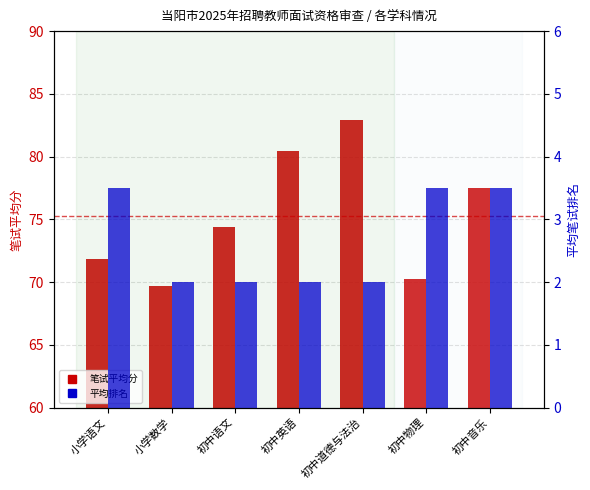

Reading left to right, list all the values displayed in this chart.

avg score: 71.9	69.7	74.4	80.5	82.9	70.2	77.5
avg rank: 3.5	2.0	2.0	2.0	2.0	3.5	3.5